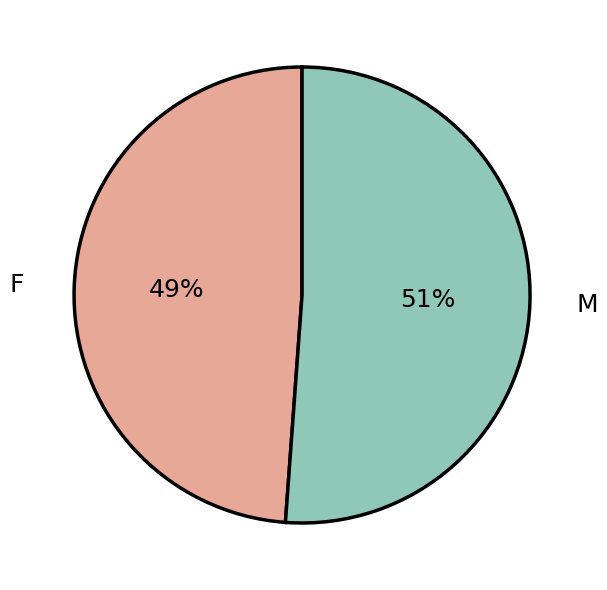

Which category has the biggest portion of the pie?

M